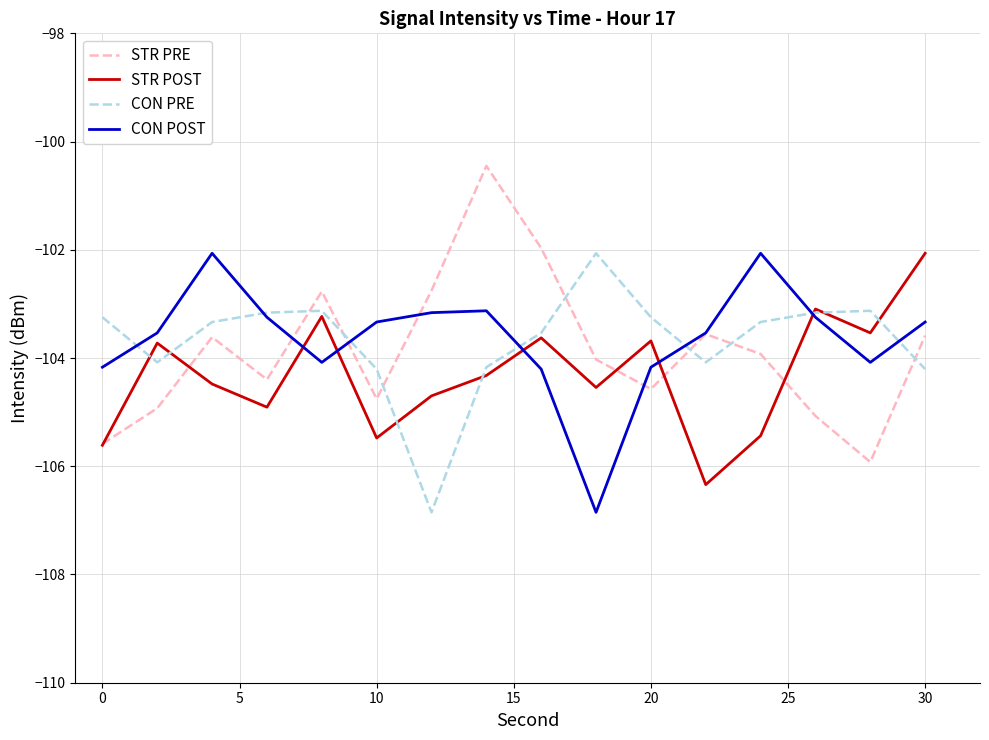

True or false: STR PRE has more than 2 points higher than both neighbors.

True